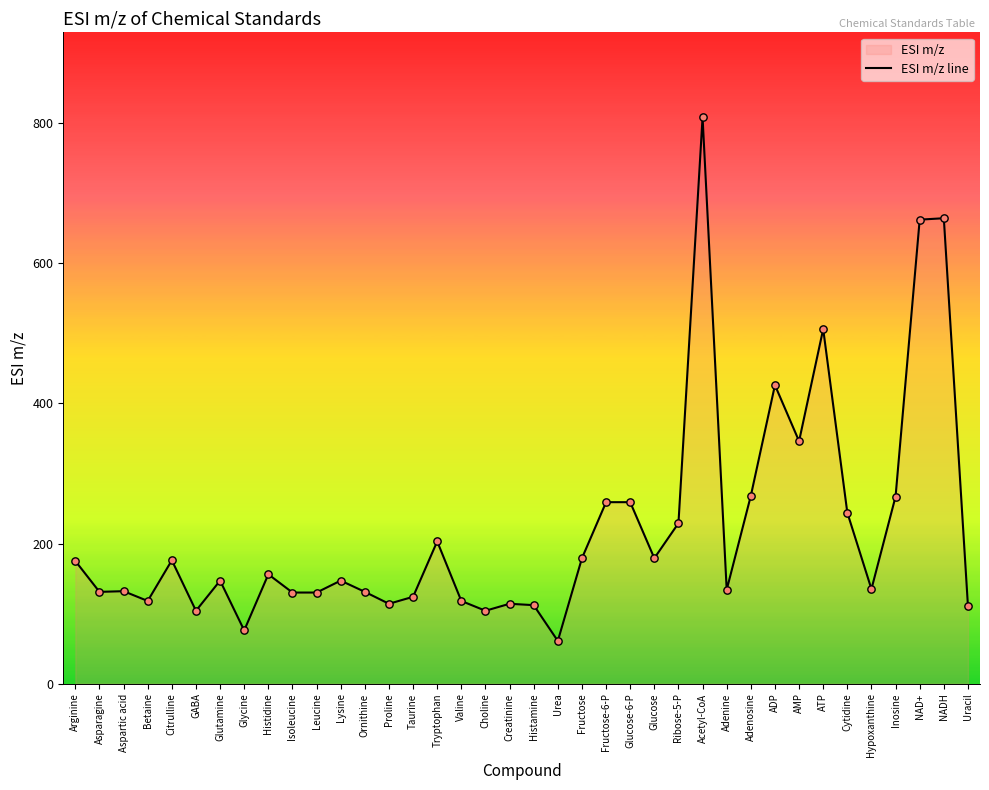

Between Fructose-6-P and Betaine, which is larger?

Fructose-6-P